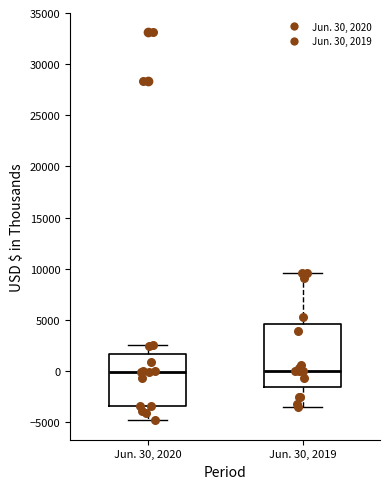

Reading left to right, transcribe this box plot: for each box, give where its median line is, the range the box spans, and where its two whiskers end, as read against the y-axis. The values are not printed on the chart, so give them approximately, as read against the axis.

Jun. 30, 2020: median 0, box -3500 to 1500, whiskers -5000 to 2500
Jun. 30, 2019: median 0, box -1500 to 4500, whiskers -3500 to 9500